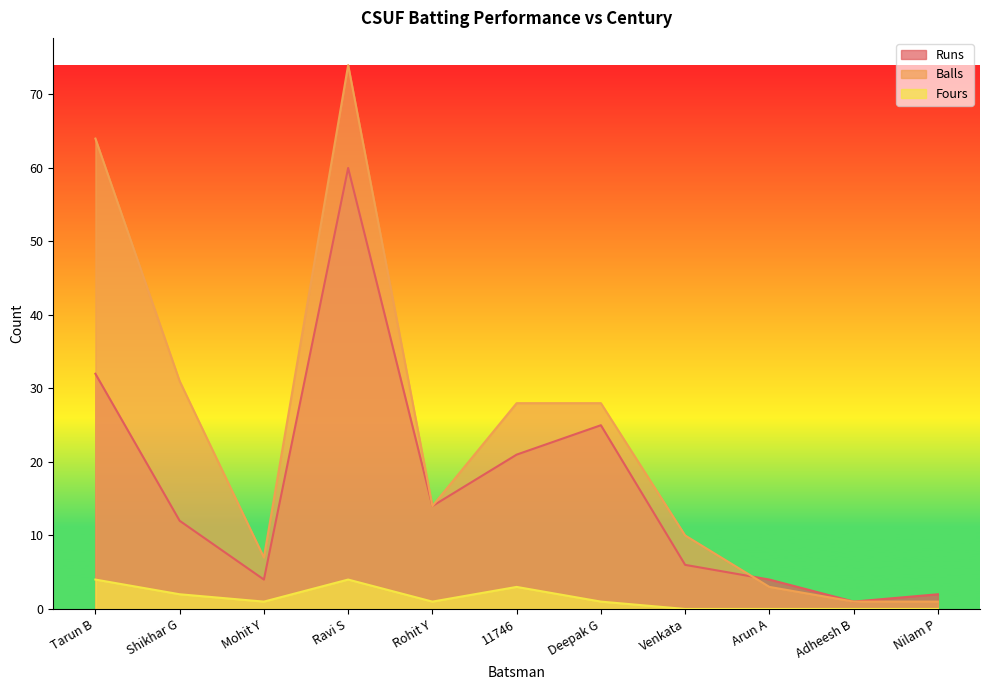

True or false: Fours and Runs intersect in this chart.

False